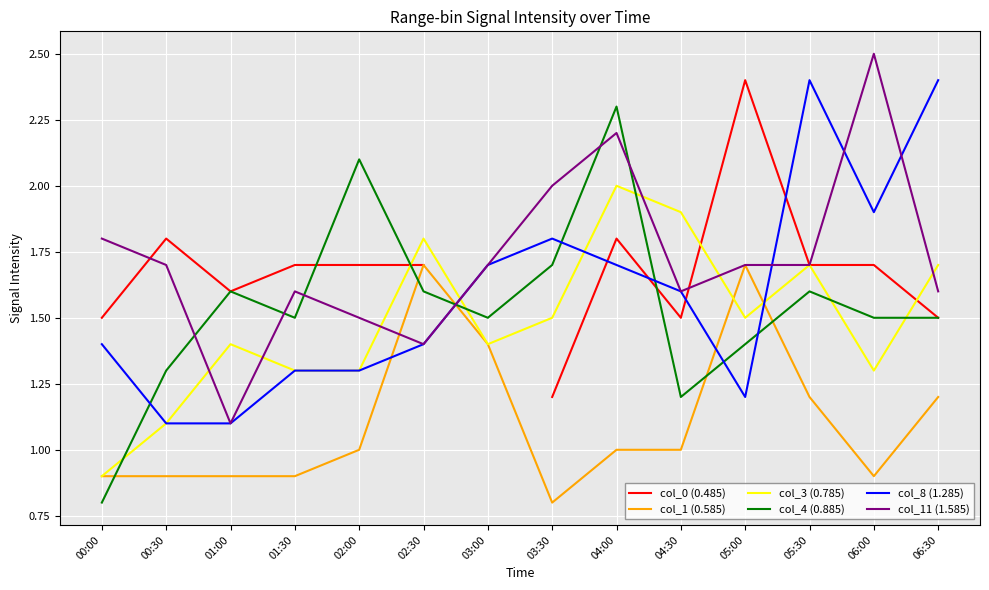

At how many categories does at least one series exceed 1?

14